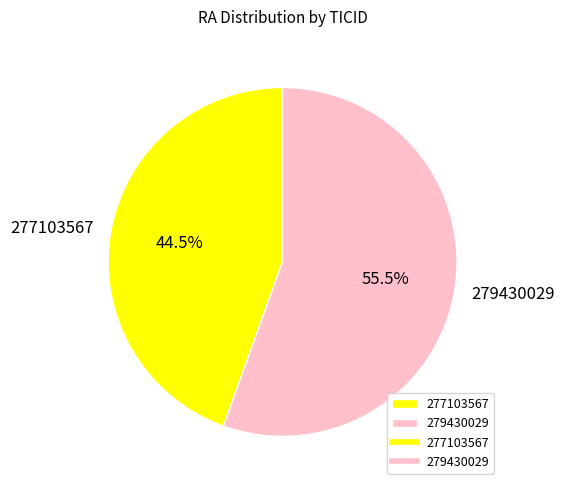

Rank the categories by value from lowest to highest.

277103567, 279430029